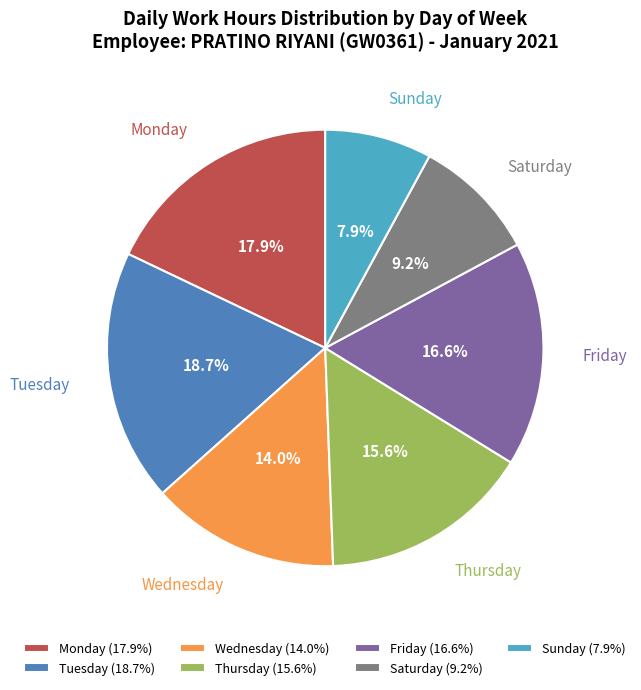

How many segments does this pie chart have?

7